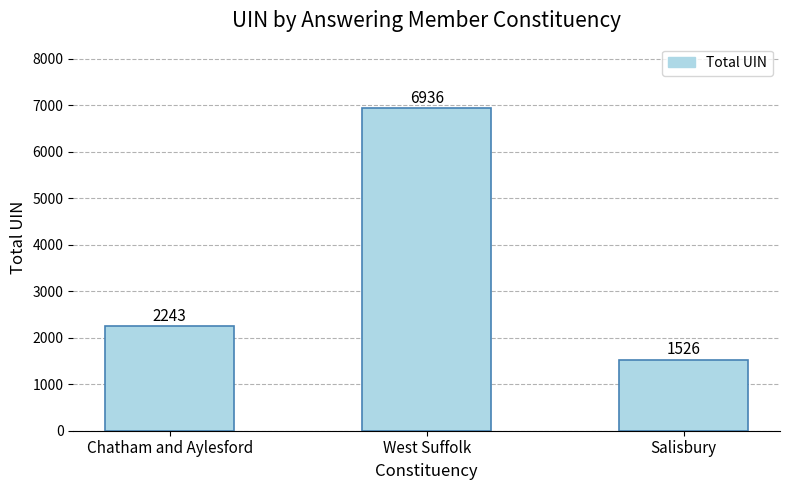

What is the ratio of the value at Chatham and Aylesford to the value at West Suffolk?

0.3